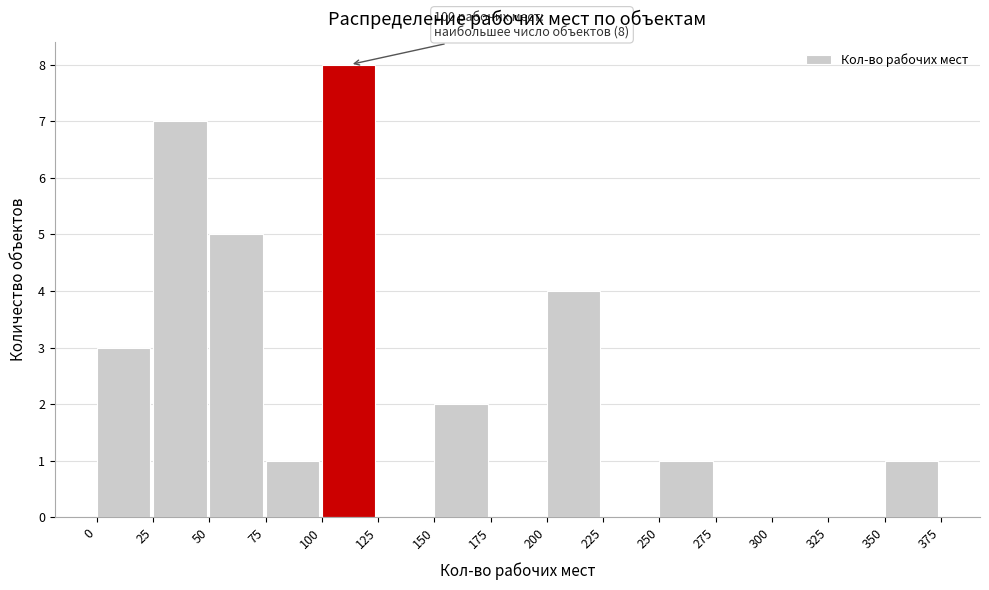

Which range on the x-axis has the tallest bar?

100 to 125